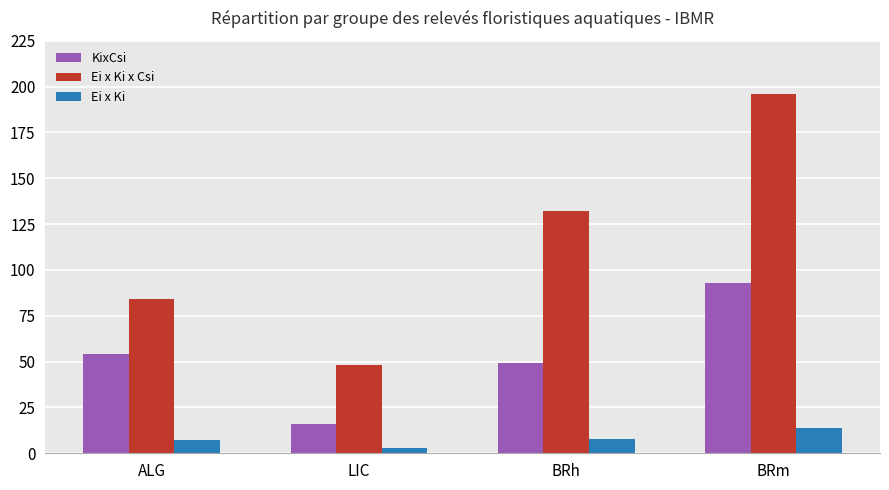

How many bars are there in each group?

3